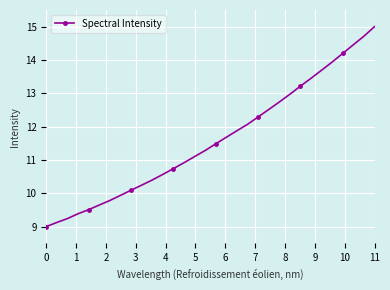

What is the sum of all values?

371.3